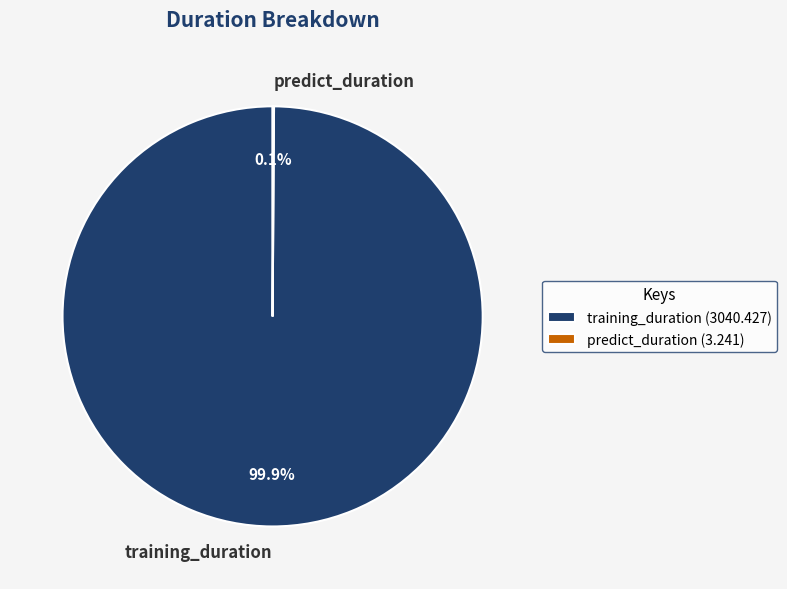

Which slice represents more than half of the pie?

training_duration